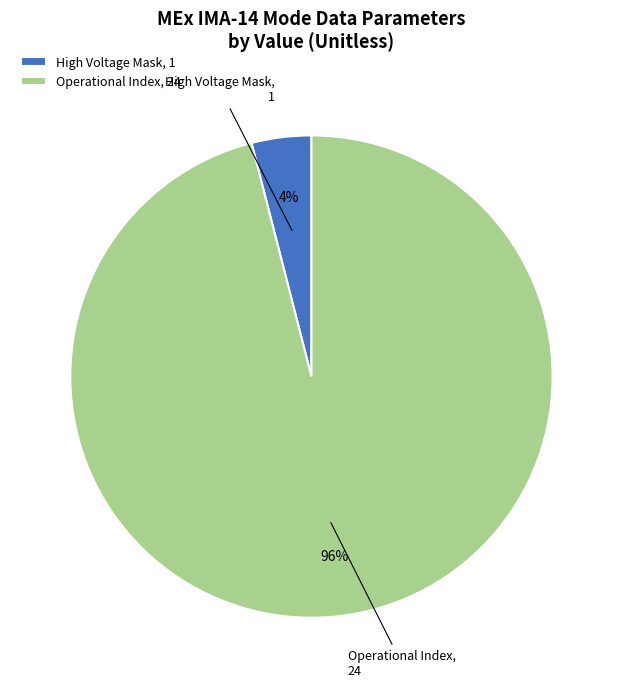

Rank the categories by value from lowest to highest.

High Voltage Mask, Operational Index